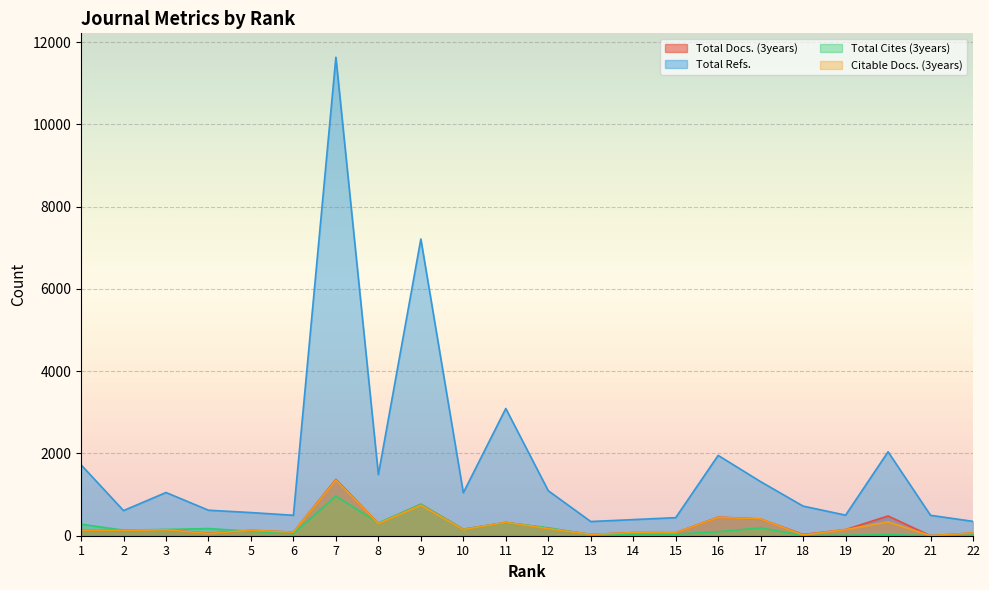

What is the difference between the highest and lowest values at 17?

1124